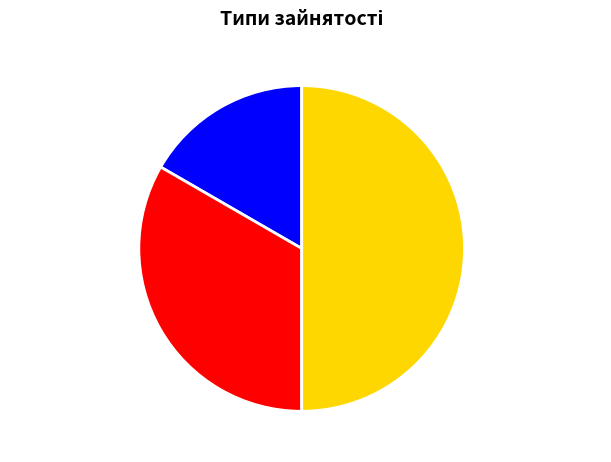

Rank the categories by value from lowest to highest.

Основне місце роботи, Суміщення, Сумісництво